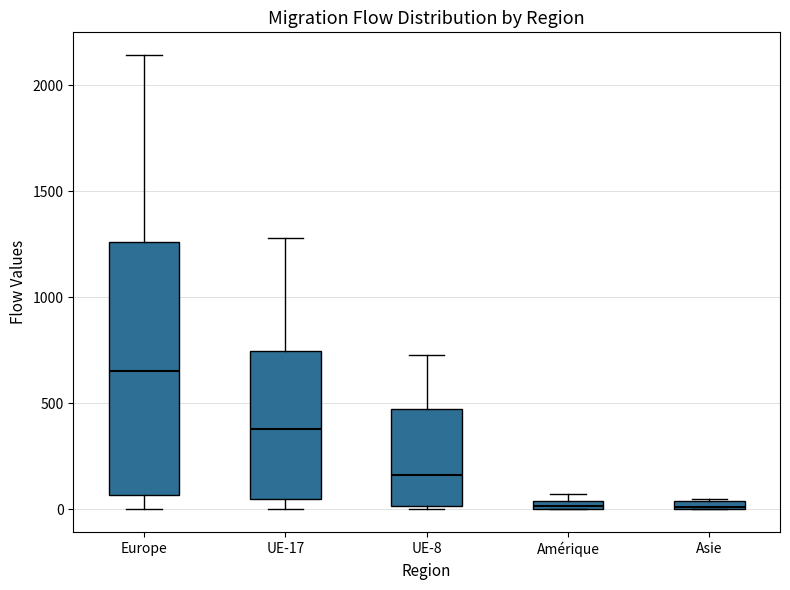

Comparing the boxes themselves (not the whiskers), which one is the tallest?

Europe